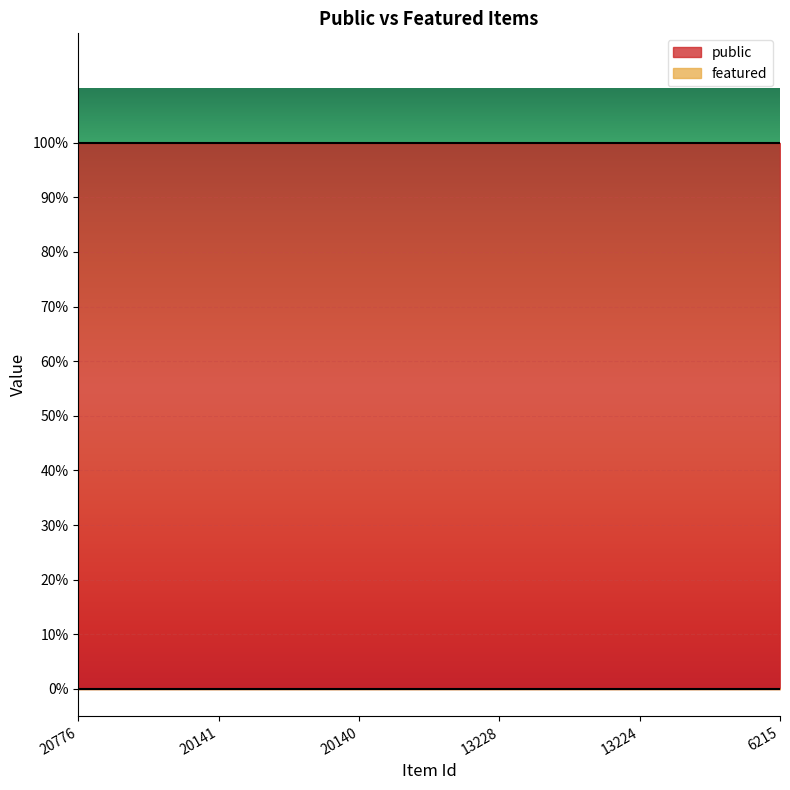

True or false: public has more than 0 points higher than both neighbors.

False